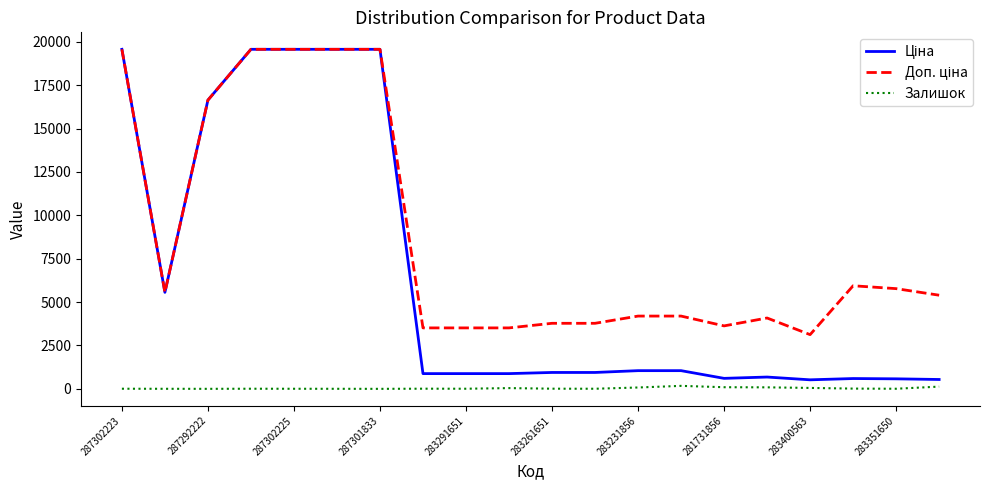

Count the number of data series in this chart.

3